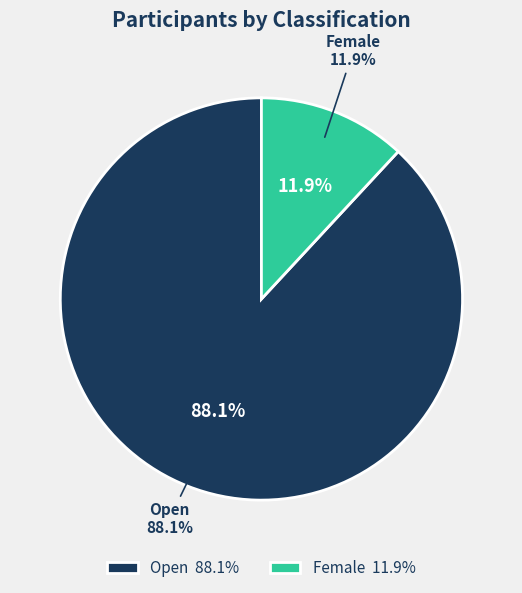

Which category has the biggest portion of the pie?

Open